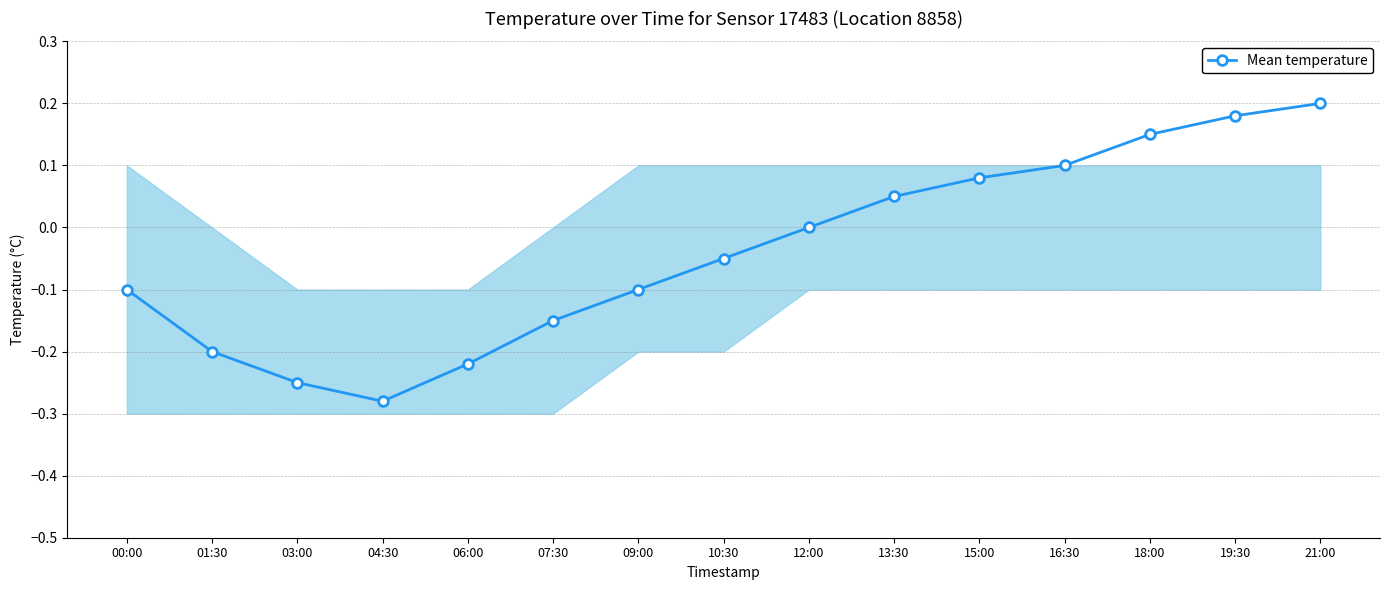

What position from the right is 12:00?

7